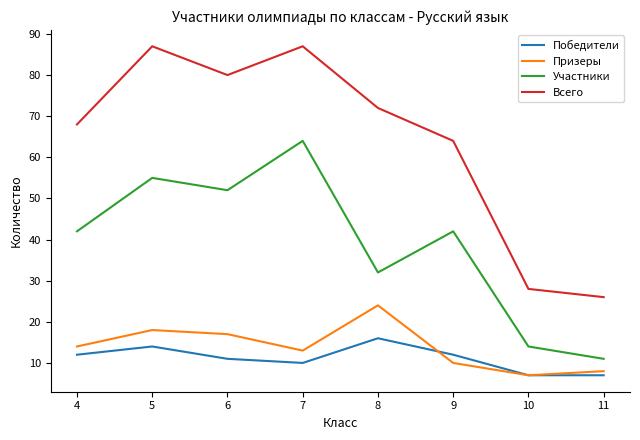

What is the sum of all Призеры values?

111